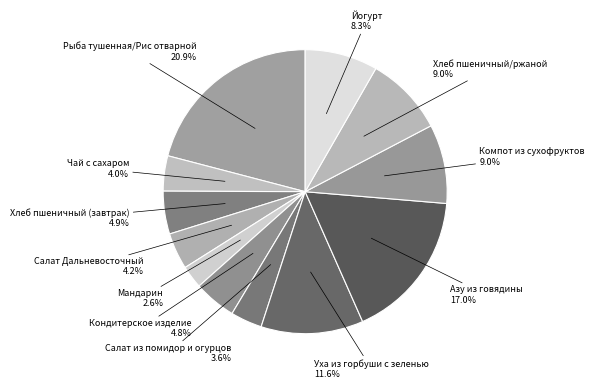

Which has a higher value, Салат Дальневосточный or Салат из помидор и огурцов?

Салат Дальневосточный